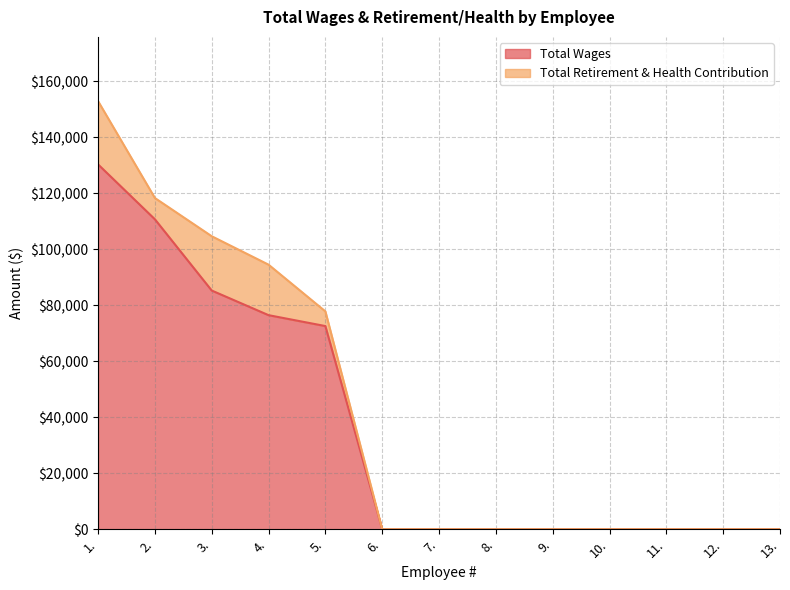

Rank the categories by value from lowest to highest.

6., 7., 8., 9., 10., 11., 12., 13., 5., 4., 3., 2., 1.